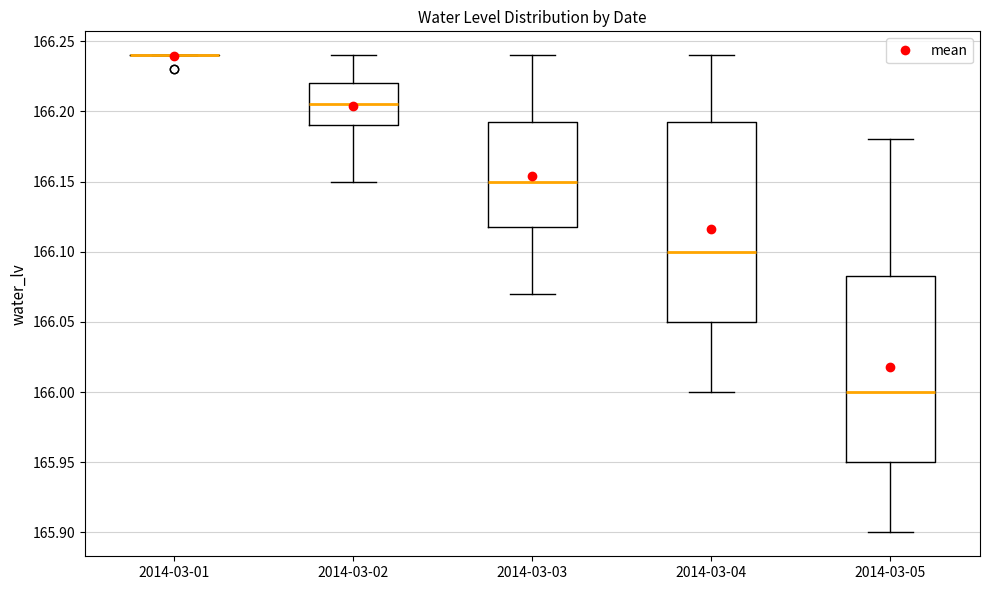

Reading left to right, transcribe this box plot: for each box, give where its median line is, the range the box spans, and where its two whiskers end, as read against the y-axis. The values are not printed on the chart, so give them approximately, as read against the axis.

2014-03-01: box collapsed to a line at 166.240, whiskers 166.240 to 166.240
2014-03-02: median 166.205, box 166.190 to 166.220, whiskers 166.150 to 166.240
2014-03-03: median 166.150, box 166.120 to 166.195, whiskers 166.070 to 166.240
2014-03-04: median 166.100, box 166.050 to 166.195, whiskers 166.000 to 166.240
2014-03-05: median 166.000, box 165.950 to 166.085, whiskers 165.900 to 166.180